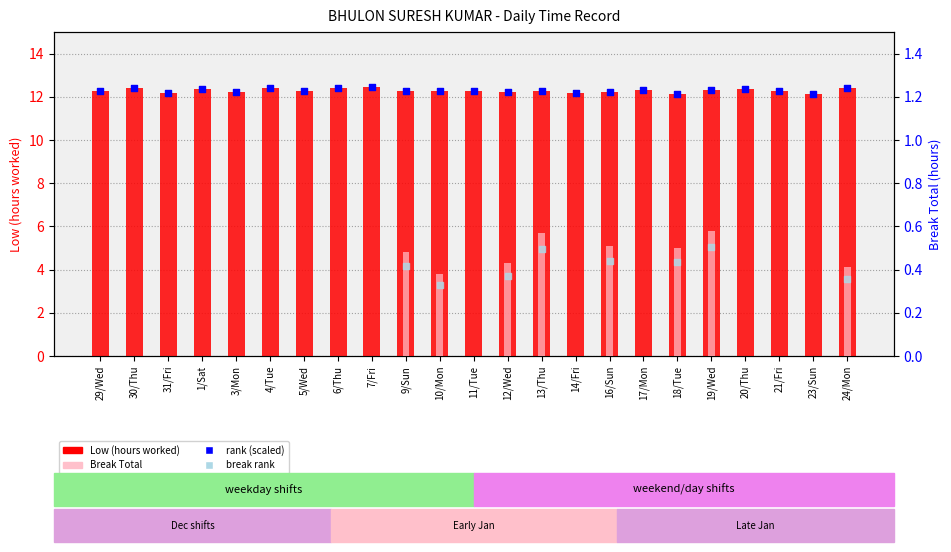

Which series reaches the maximum Y coordinate?

Low (hours)